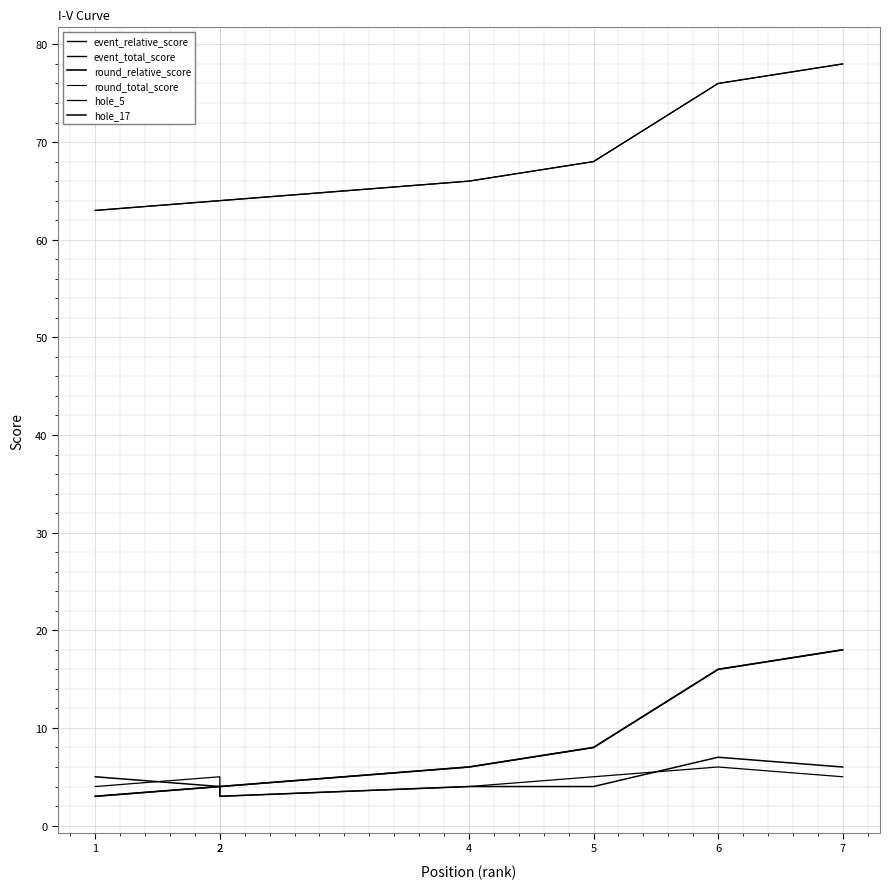

Which series has the largest total across all categories?

event_total_score